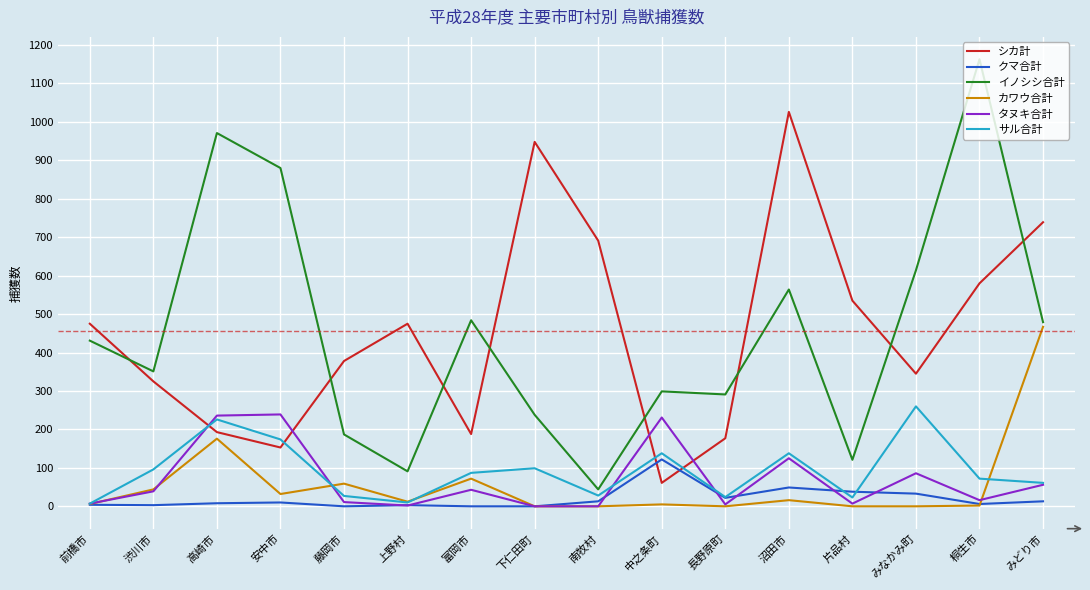

Is the value of サル合計 at 富岡市 greater than the value of イノシシ合計 at 南牧村?

Yes